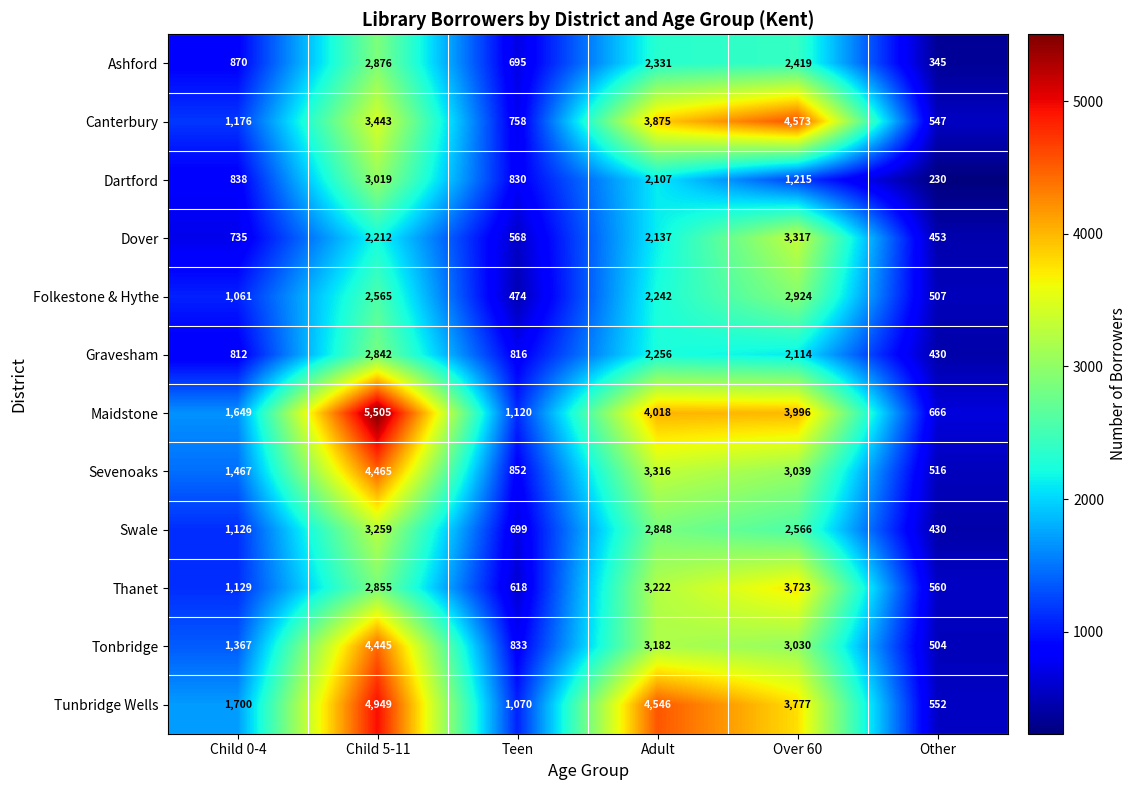

Rank the series by their maximum value, from highest to lowest.

Maidstone, Tunbridge Wells, Canterbury, Sevenoaks, Tonbridge, Thanet, Dover, Swale, Dartford, Folkestone & Hythe, Ashford, Gravesham